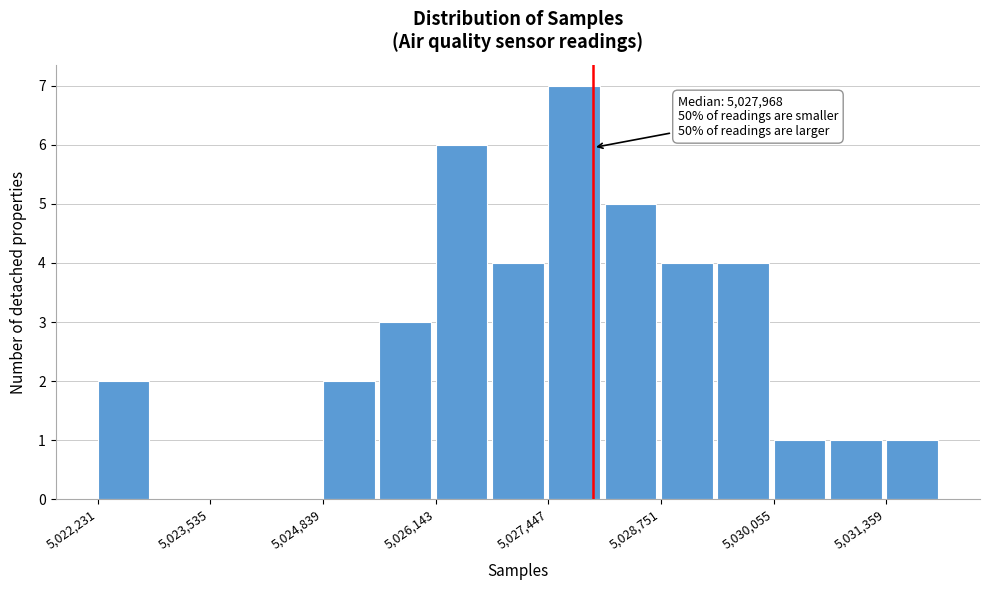

Around what value on the x-axis is the tallest bar? Give the approximate position of its centre, as read against the axis.

5027800